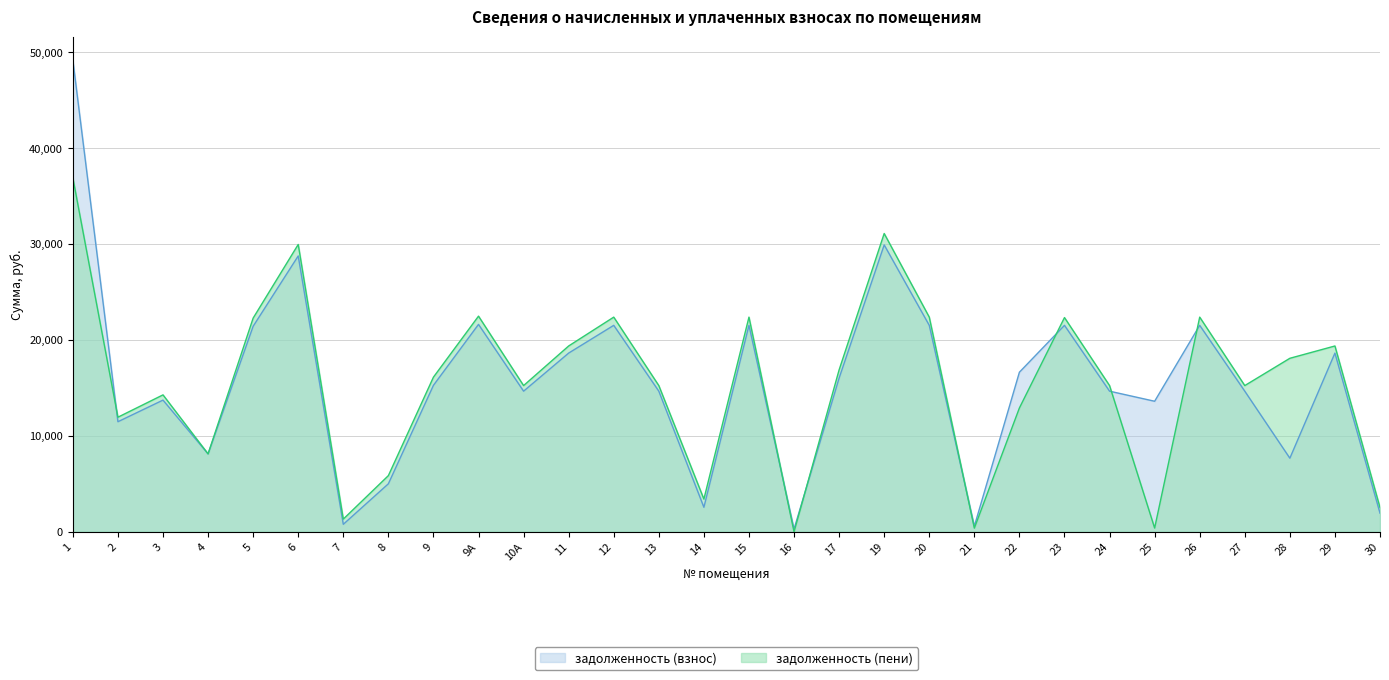

What is the label of the 6th point from the right?

25